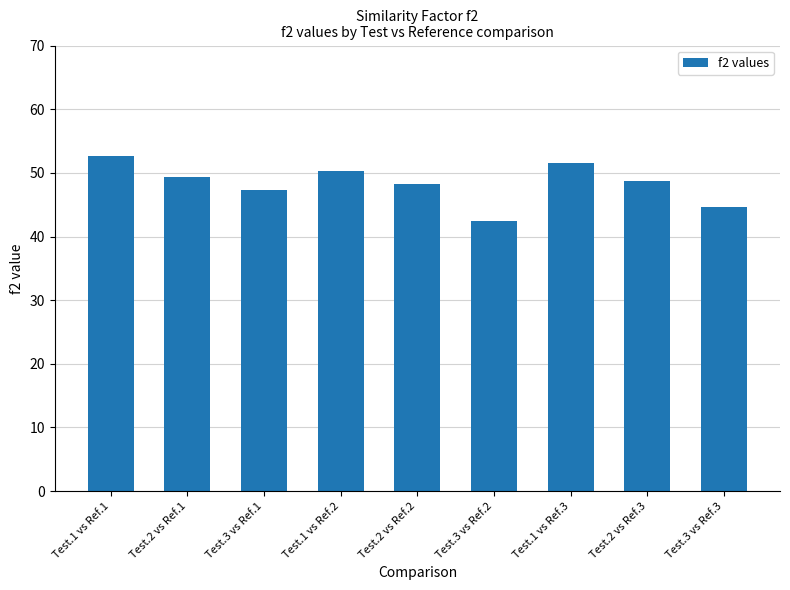

Reading right to left, transcribe all the data shown in this chart.

44.6	48.8	51.5	42.4	48.2	50.3	47.3	49.4	52.7